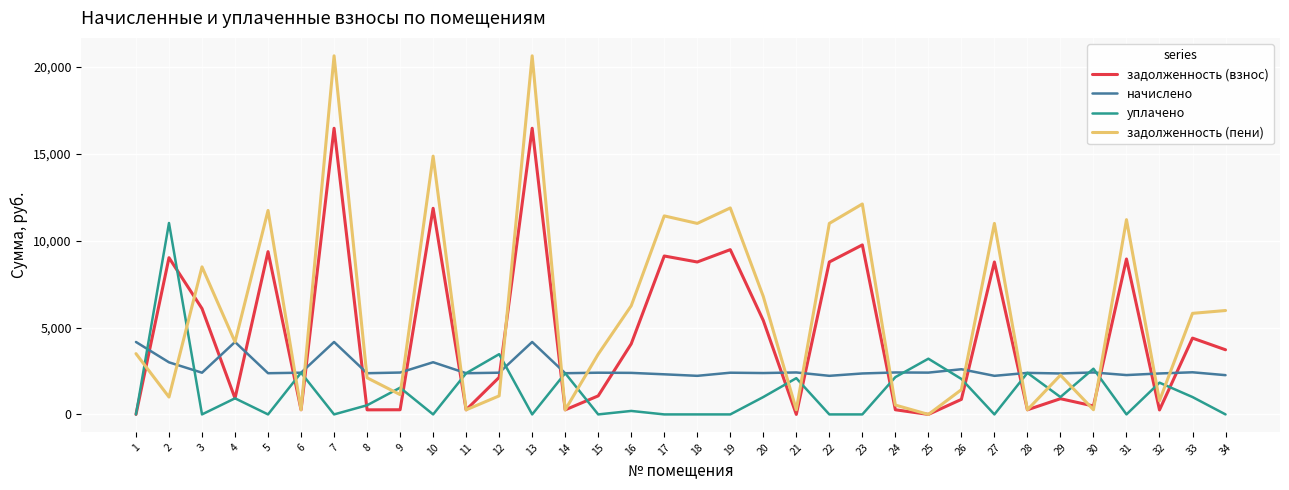

Is the value of уплачено at 18 greater than the value of задолженность (взнос) at 34?

No